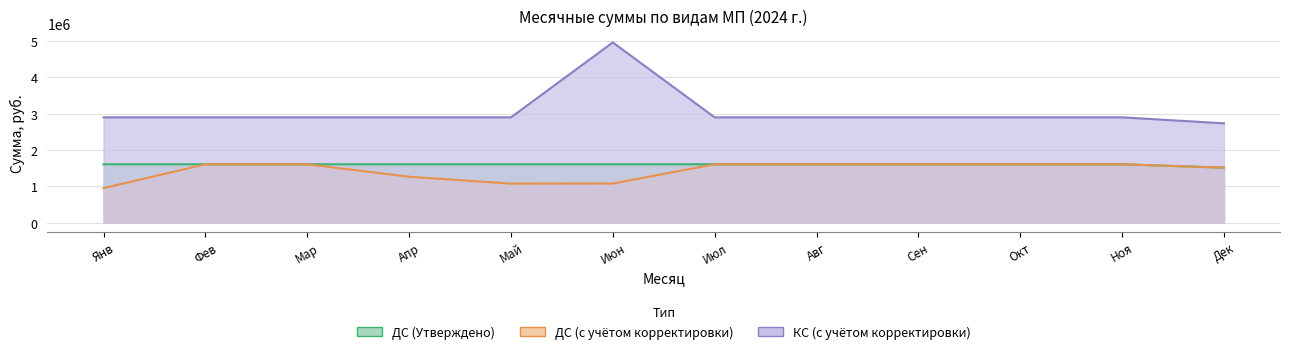

Reading left to right, list all the values displayed in this chart.

ДС (Утверждено): 1607121.2	1607121.2	1607121.2	1607121.2	1607121.2	1607121.2	1607121.2	1607121.2	1607121.2	1607121.2	1607121.2	1513954.8
ДС (С учетом корректировки): 950730.3	1607121.2	1607121.2	1264453.8	1075932.4	1077914.5	1607121.2	1607121.2	1607121.2	1607121.2	1607121.2	1513954.8
КС (С учетом корректировки): 2897151.7	2897151.7	2897151.7	2897151.7	2897151.7	4956605.5	2897151.7	2897151.7	2897151.7	2897151.7	2897151.7	2733162.0